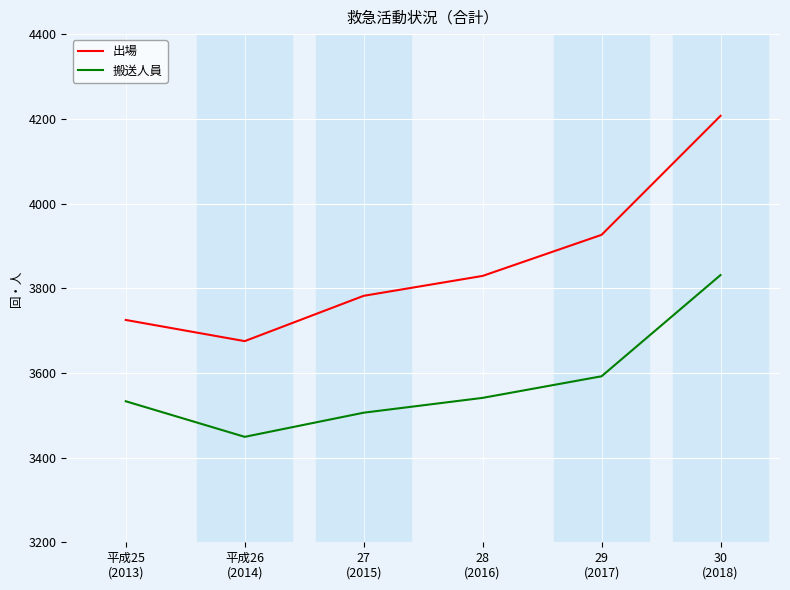

What is the highest value of the 出場 series?

4207